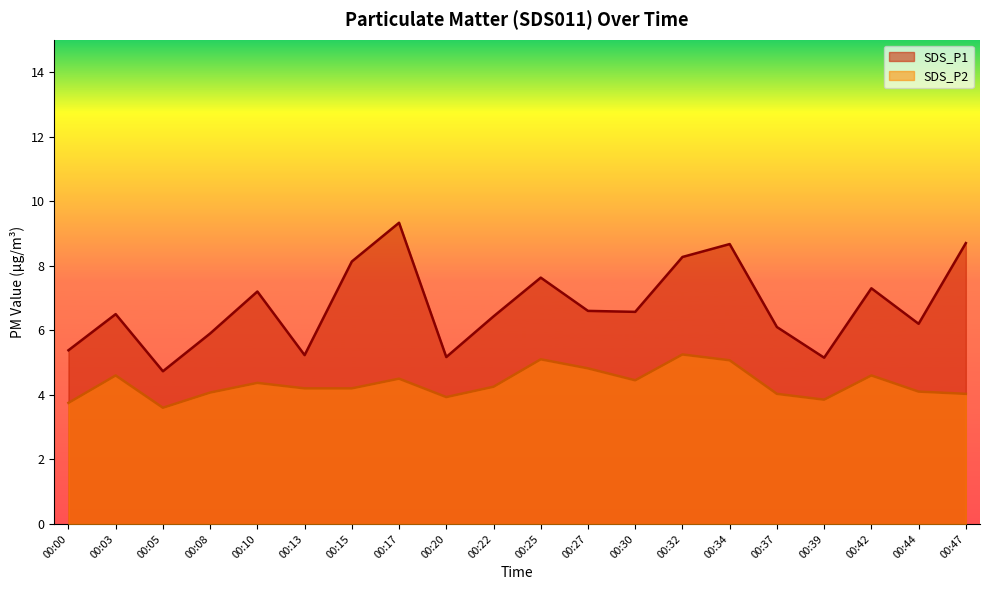

What is the value of the SDS_P1 point at the 10th from the left?

6.4